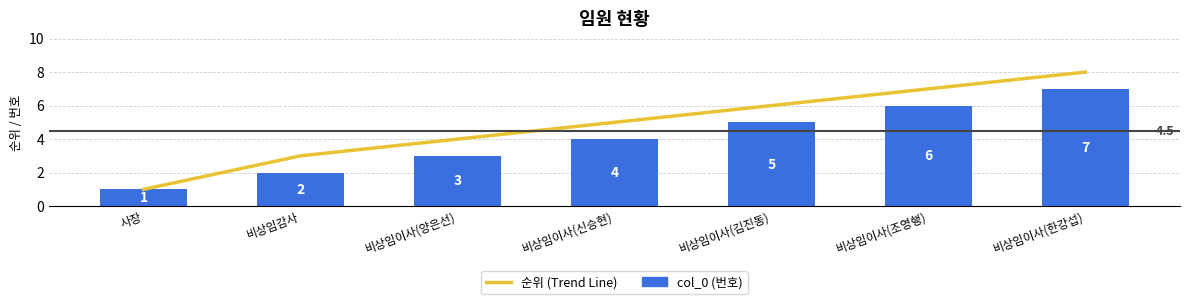

Which series has the widest spread of values?

순위 (Trend Line)